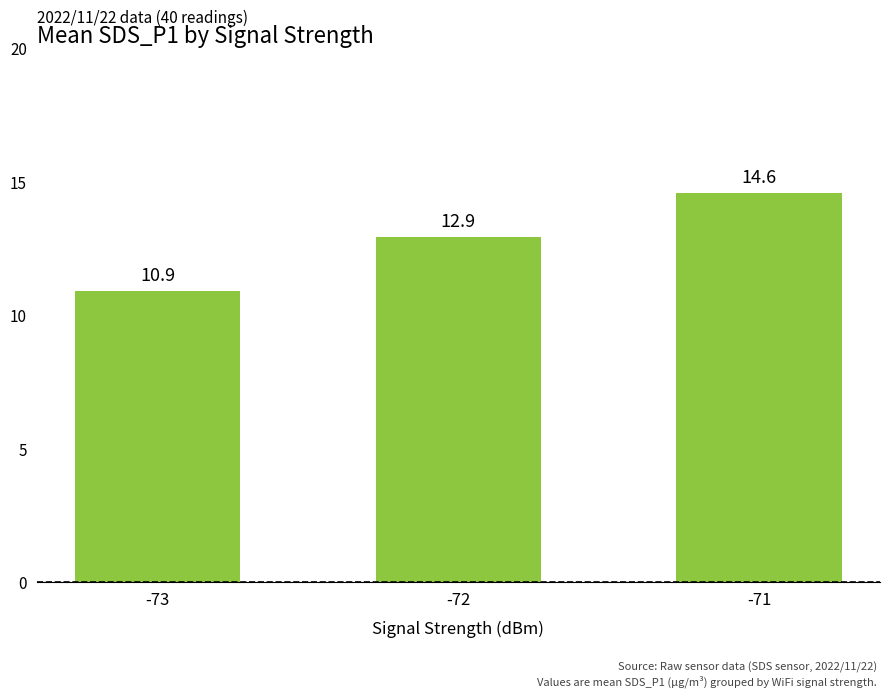

Reading left to right, what are all the values shown in this chart?

-73=10.9	-72=12.9	-71=14.6